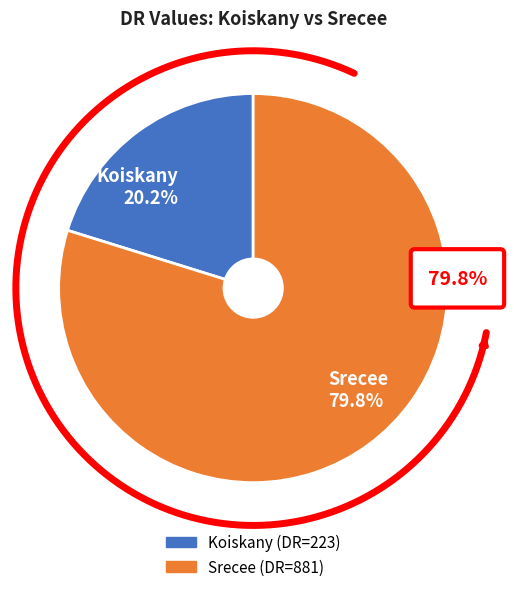

Which category has the smallest portion of the pie?

Koiskany